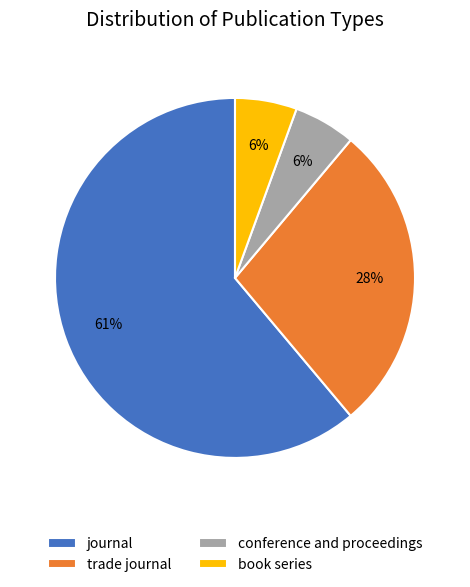

Approximately how many times larger is the value at trade journal compared to journal?

0.5